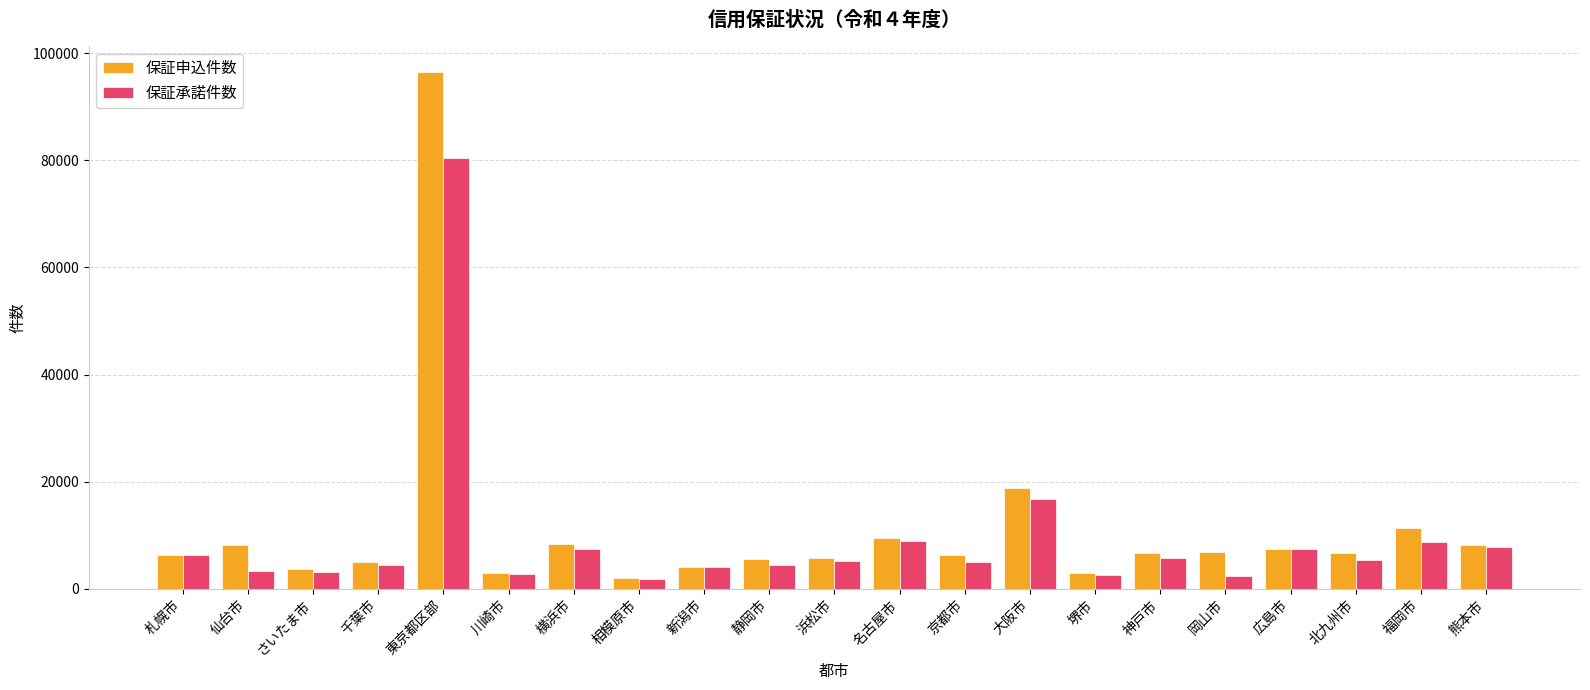

What is the sum of the 保証承諾件数 values at 横浜市 and 東京都区部?

87827